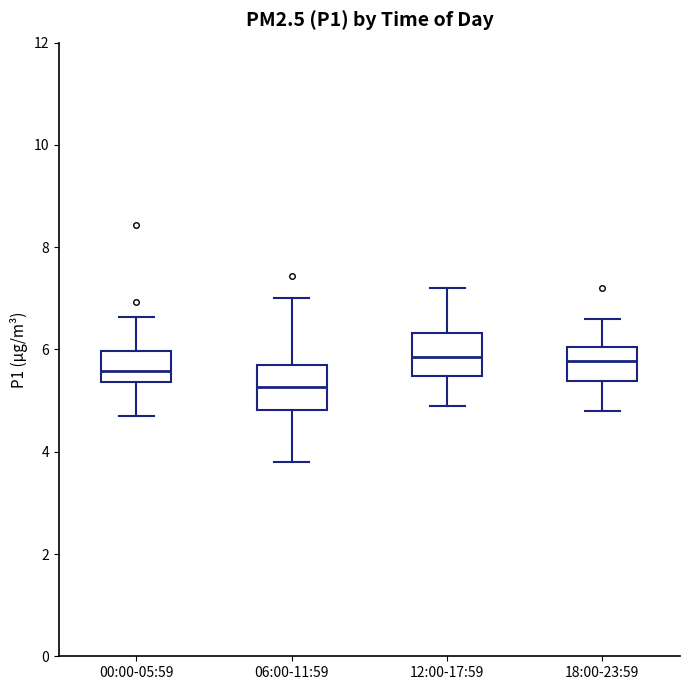

Which box has the lowest median line?

06:00-11:59